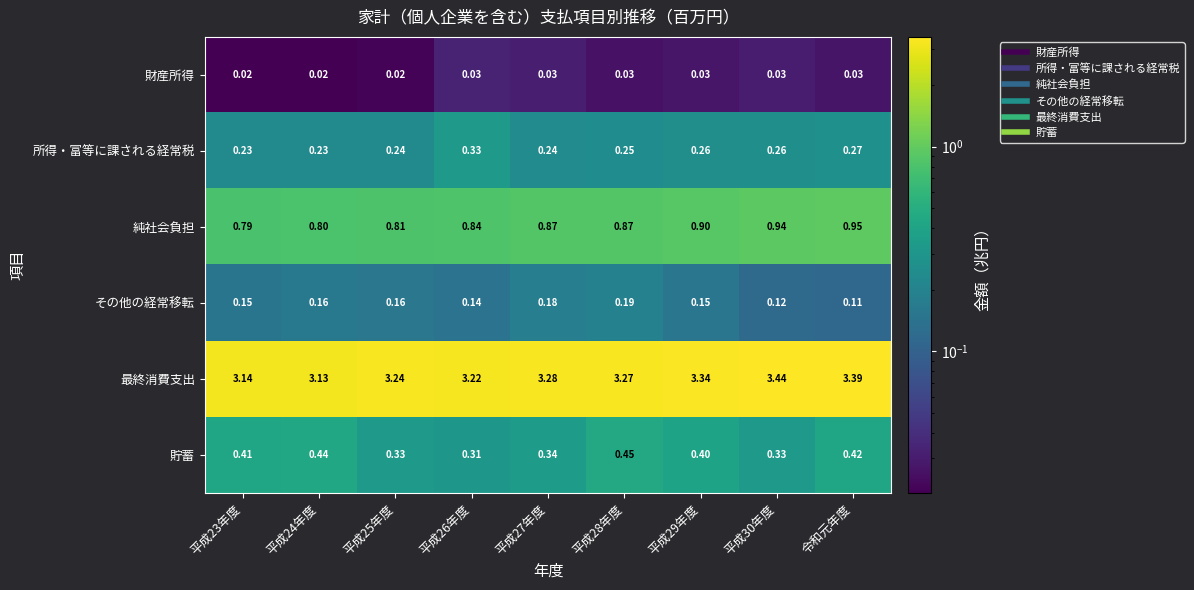

At which category is the sum across all series the highest?

令和元年度